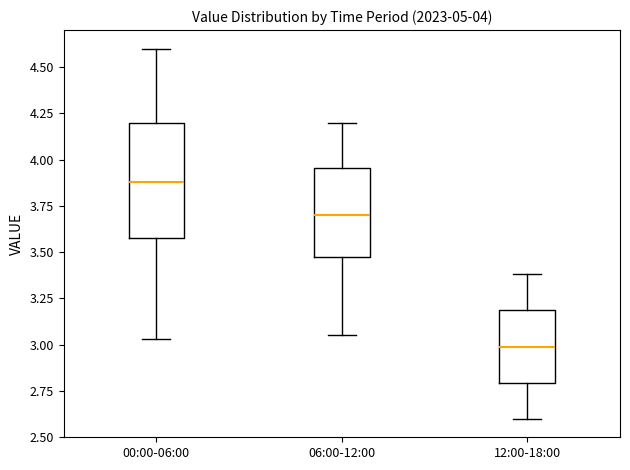

Comparing the boxes themselves (not the whiskers), which one is the tallest?

00:00-06:00